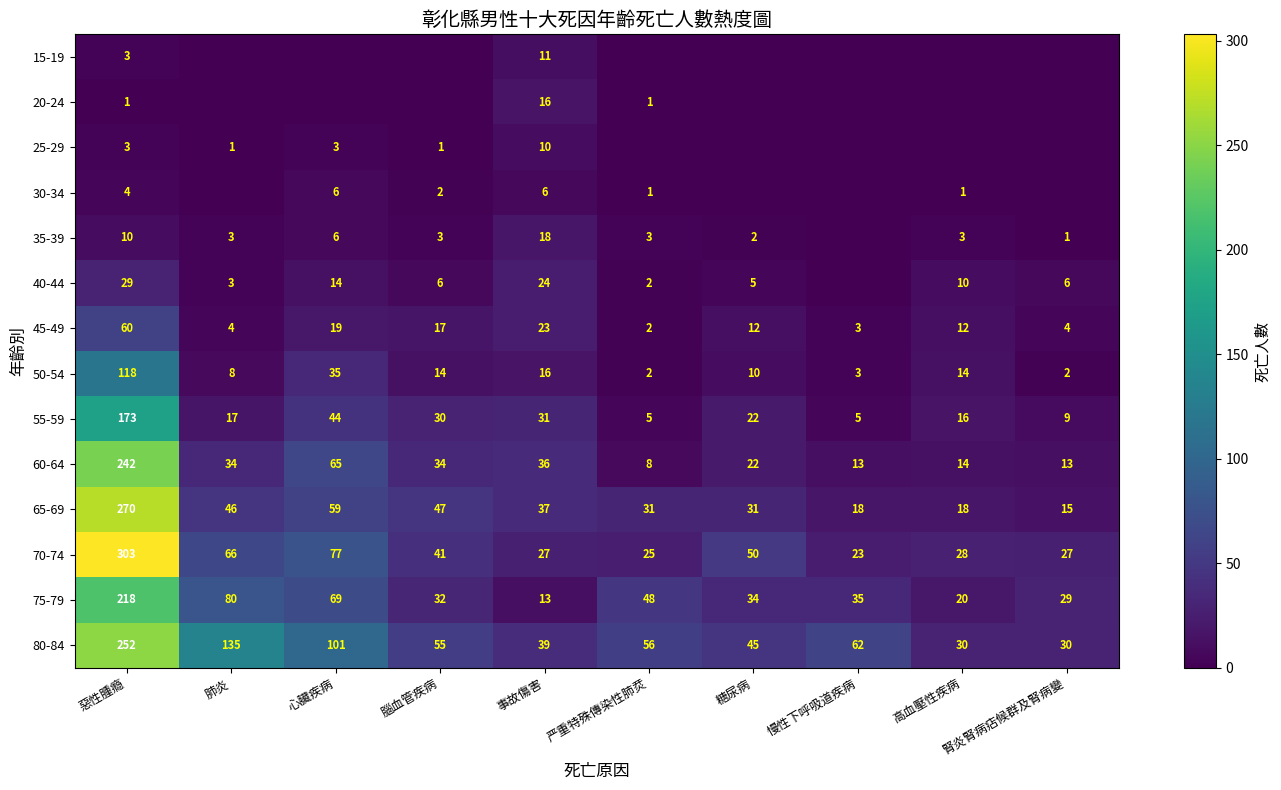

Which category has the highest value across all series?

惡性腫瘾